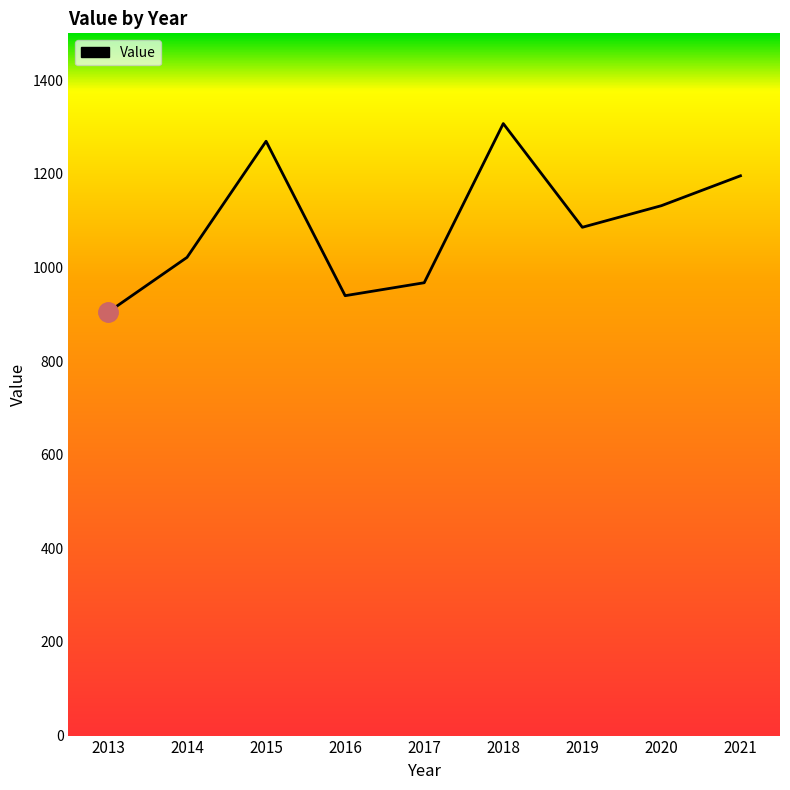

What is the sum of all values?

9822.5